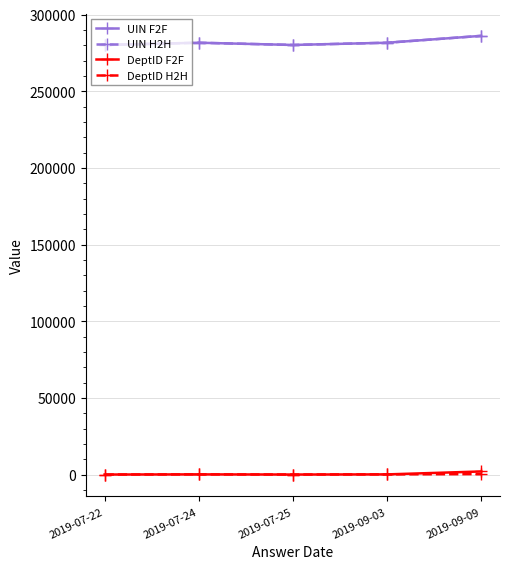

At how many categories does at least one series exceed 32499?

5